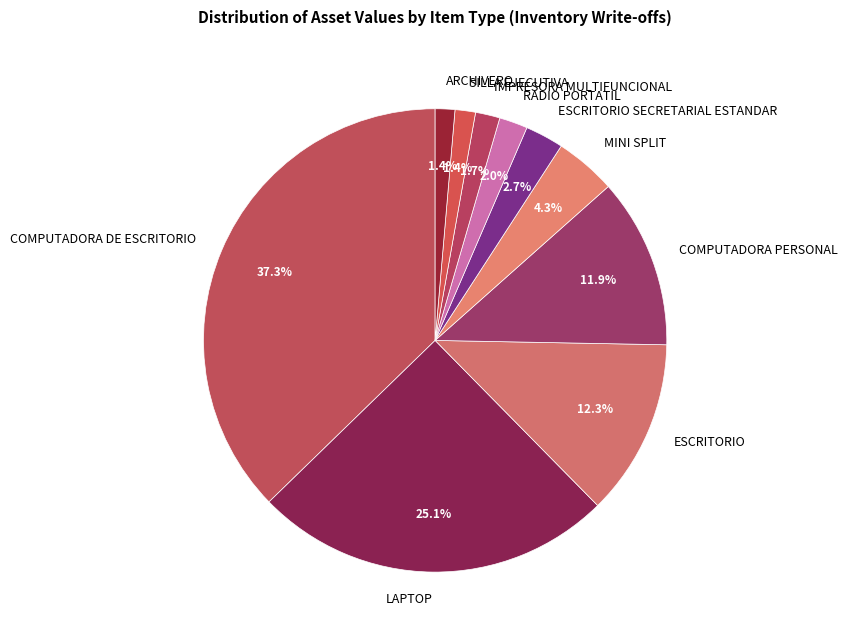

True or false: IMPRESORA MULTIFUNCIONAL accounts for 9% of the total.

False